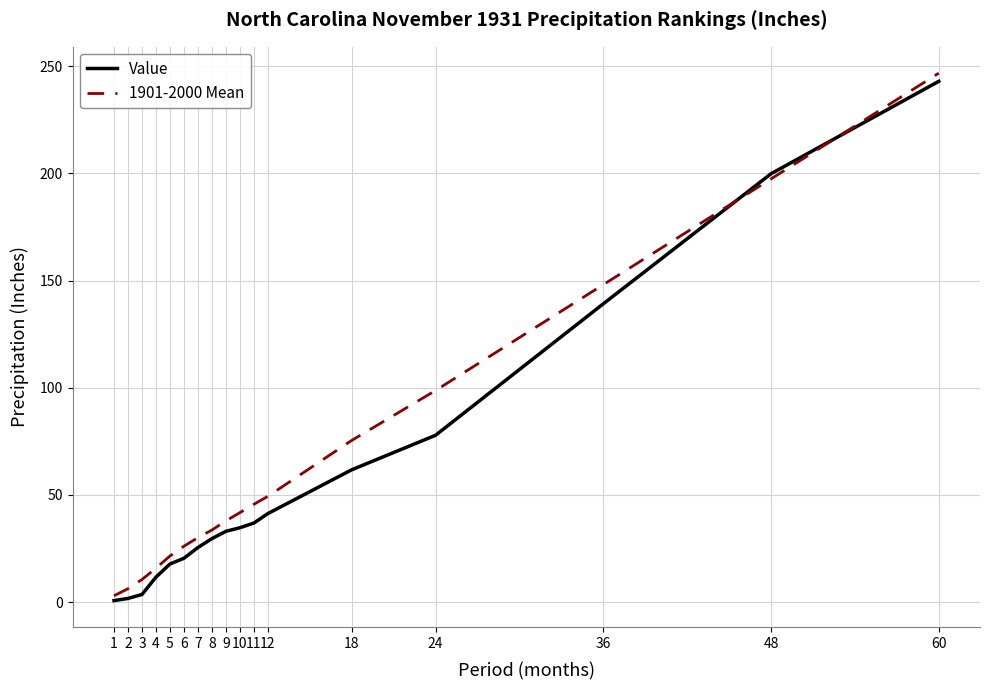

What is the sum of the 1901-2000 Mean values at 7 and 9?

68.0